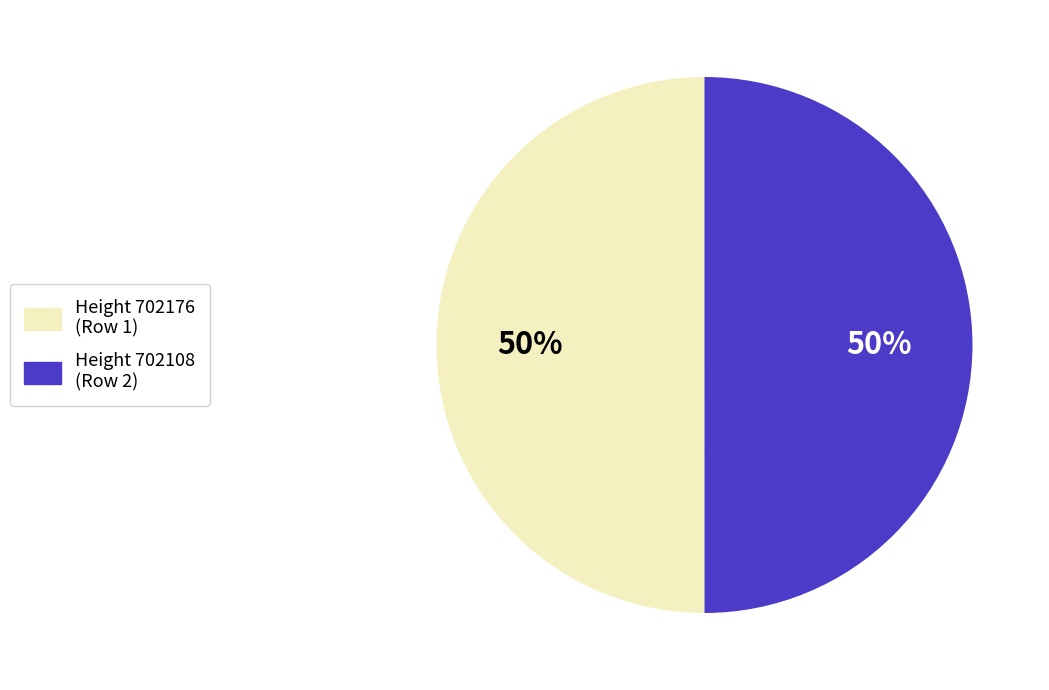

What is the ratio of the value at Height 702108 (Row 2) to the value at Height 702176 (Row 1)?

1.0